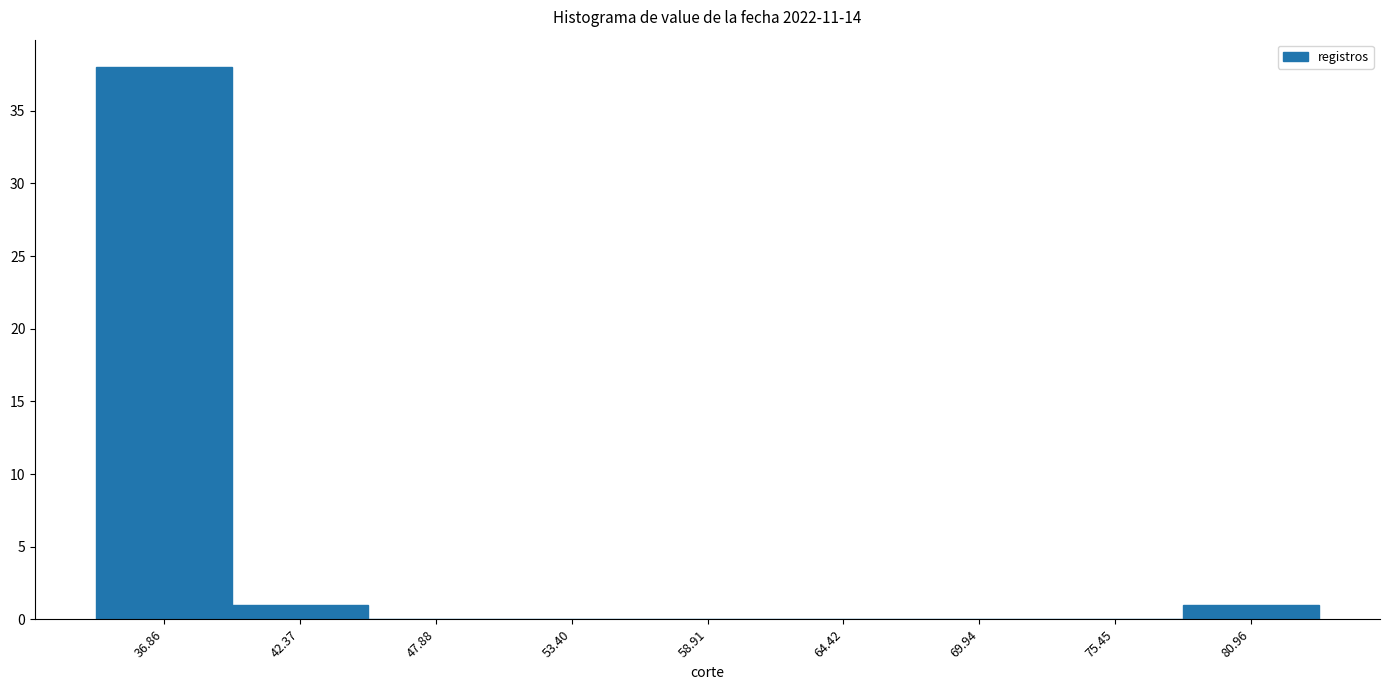

Reading left to right, transcribe this chart: for each bar, give the range it covers on the x-axis and its height. Neither the bar edges nor the heights are printed on the chart, so give them approximately, as read against the axes.

34 to 40: 38
40 to 45: 1
45 to 51: 0
51 to 56: 0
56 to 62: 0
62 to 67: 0
67 to 73: 0
73 to 78: 0
78 to 84: 1